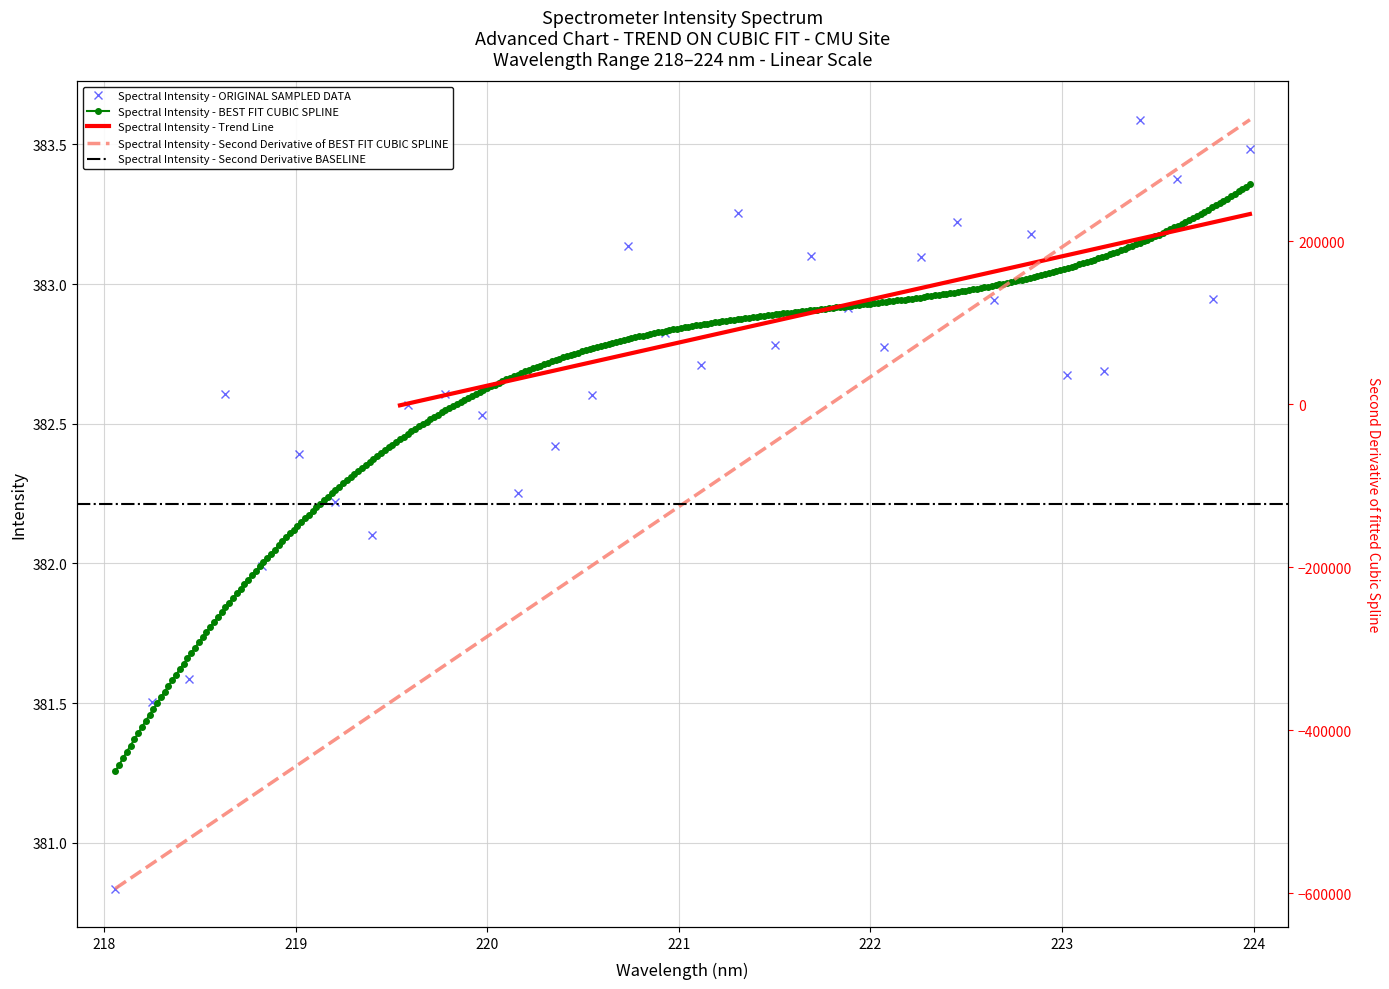

Reading right to left, extract all data points from this chart.

223.9802=383.5	223.7895=382.9	223.5987=383.4	223.408=383.6	223.2172=382.7	223.0264=382.7	222.8355=383.2	222.6447=382.9	222.4538=383.2	222.263=383.1	222.0721=382.8	221.8812=382.9	221.6902=383.1	221.4993=382.8	221.3083=383.3	221.1174=382.7	220.9264=382.8	220.7354=383.1	220.5444=382.6	220.3533=382.4	220.1623=382.3	219.9712=382.5	219.7801=382.6	219.589=382.6	219.3979=382.1	219.2067=382.2	219.0156=382.4	218.8244=382.0	218.6332=382.6	218.442=381.6	218.2508=381.5	218.0596=380.8